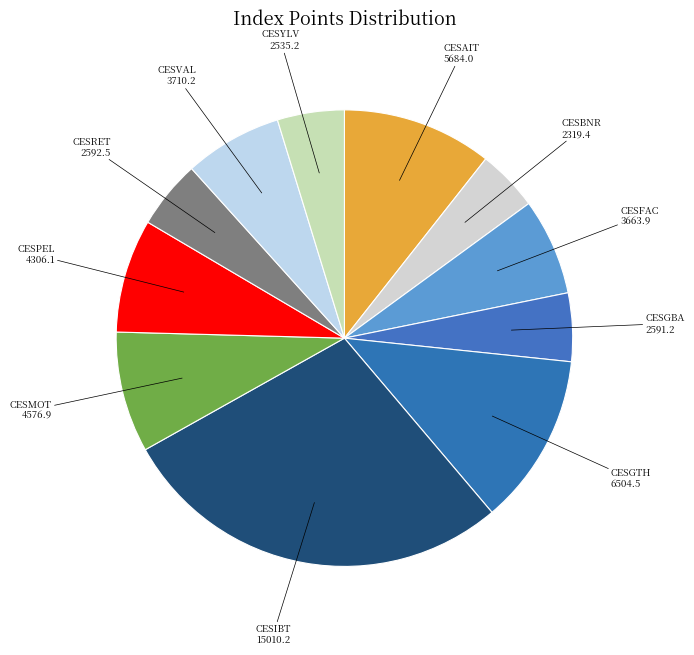

Is there any slice that represents more than half of the pie?

No